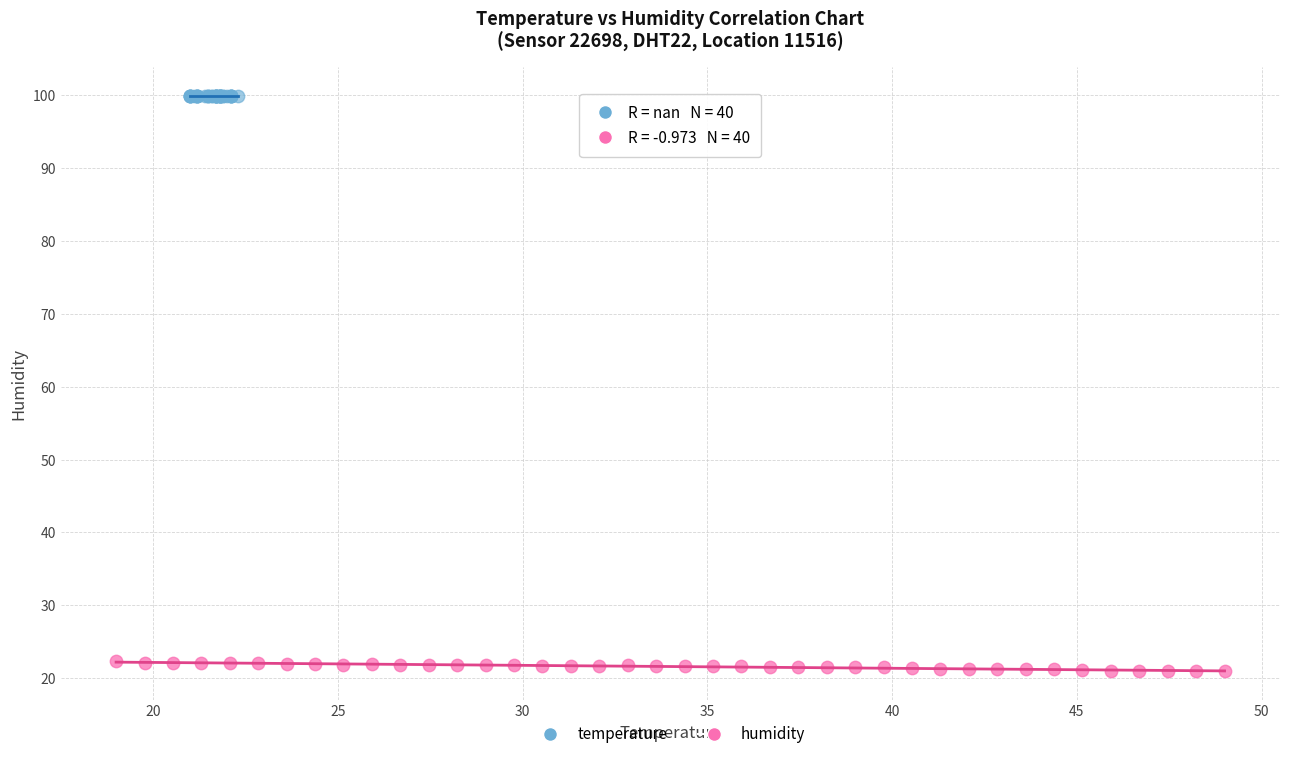

What are all the series names shown in the legend?

temperature, humidity